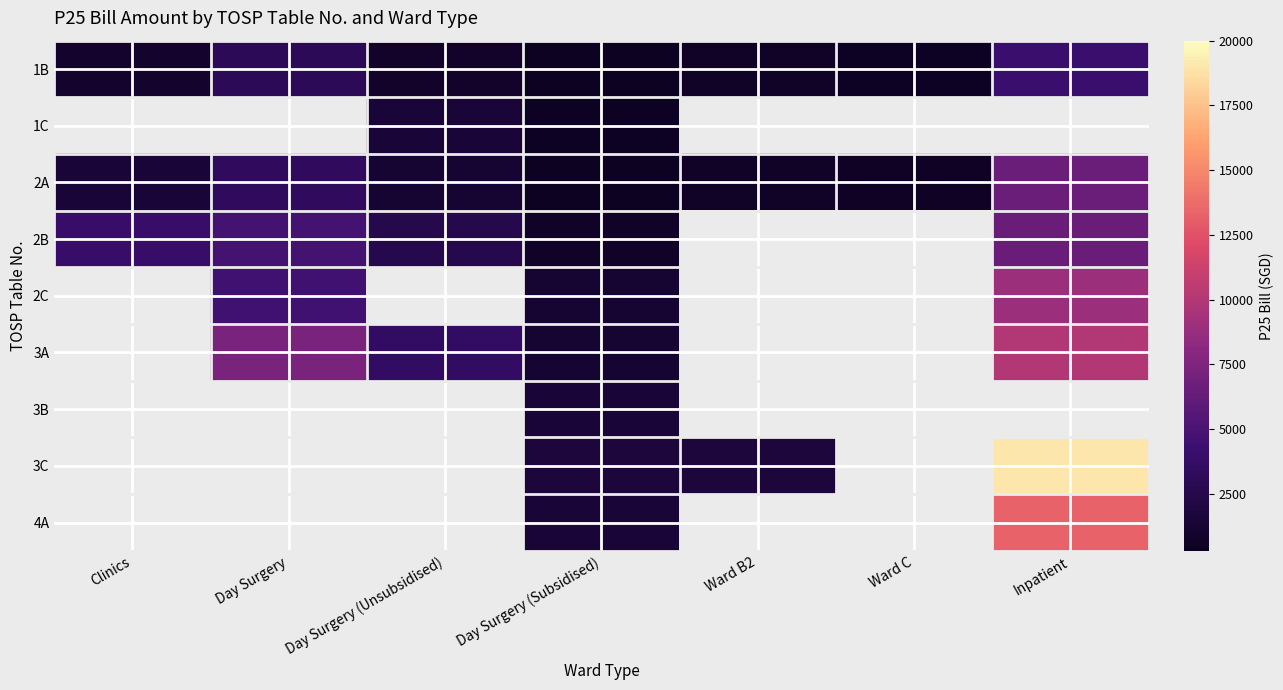

What is the difference between the 2B values at Clinics and Day Surgery (Unsubsidised)?

1492.4